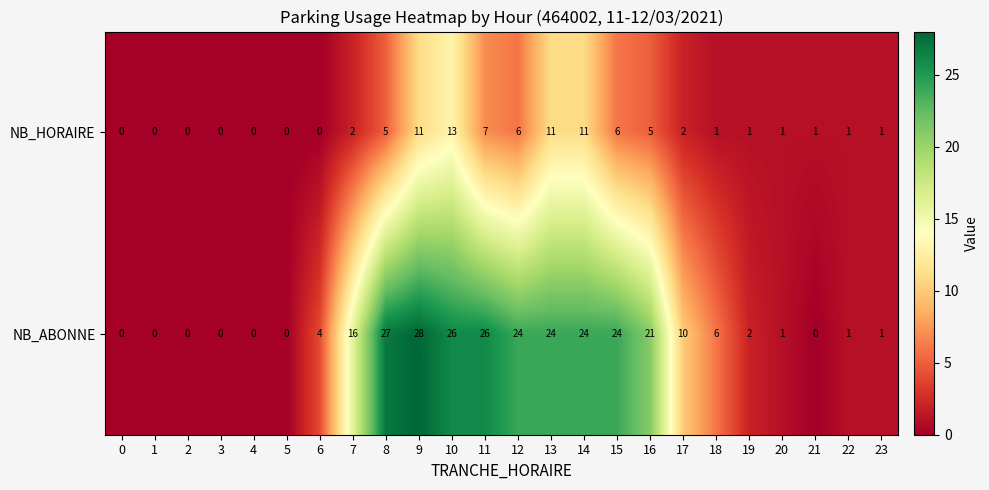

What is the total value across all series at 20?

2